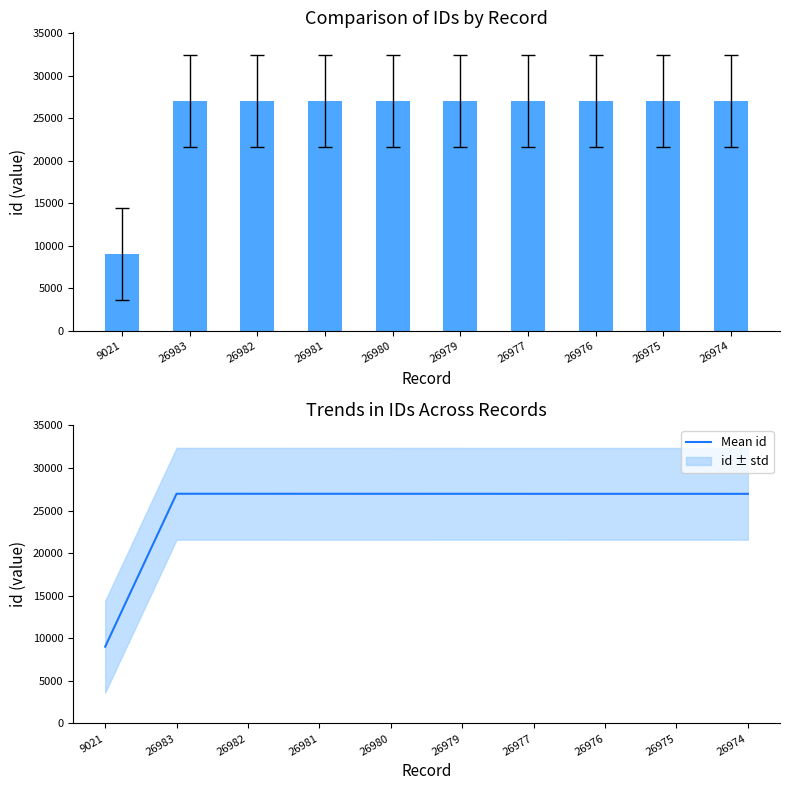

The id series shows 26975 at 26975. True or false?

True